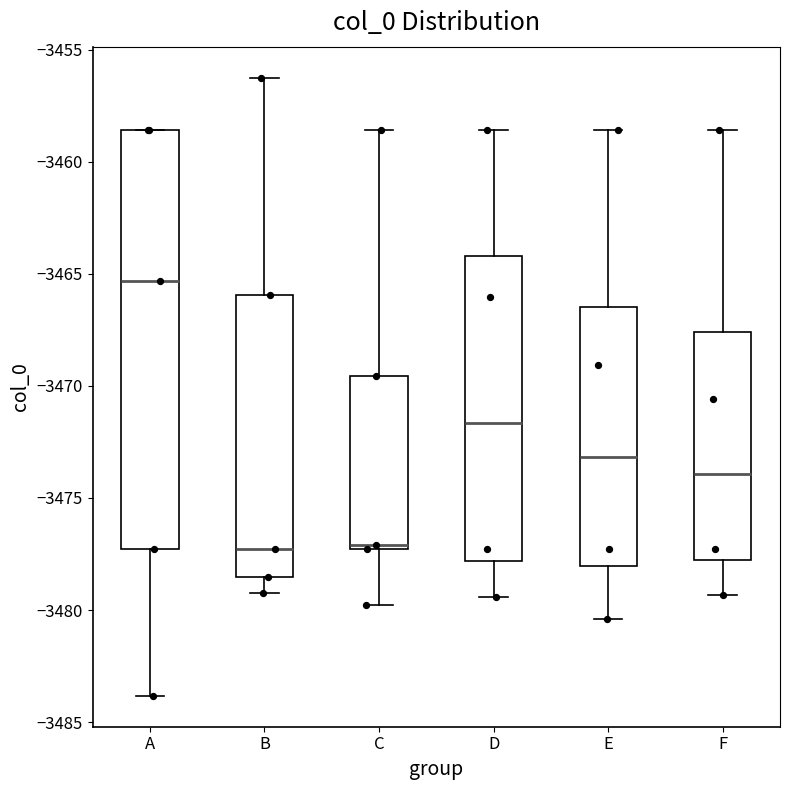

Reading left to right, read every box against the y-axis: the position of its median line, the range the box covers, and the ends of its whiskers. The values are not printed on the chart, so give them approximately, as read against the axis.

A: median -3465.5, box -3477.5 to -3458.5, whiskers -3484.0 to -3458.5
B: median -3477.5, box -3478.5 to -3466.0, whiskers -3479.0 to -3456.5
C: median -3477.0, box -3477.5 to -3469.5, whiskers -3480.0 to -3458.5
D: median -3471.5, box -3478.0 to -3464.0, whiskers -3479.5 to -3458.5
E: median -3473.0, box -3478.0 to -3466.5, whiskers -3480.5 to -3458.5
F: median -3474.0, box -3478.0 to -3467.5, whiskers -3479.5 to -3458.5